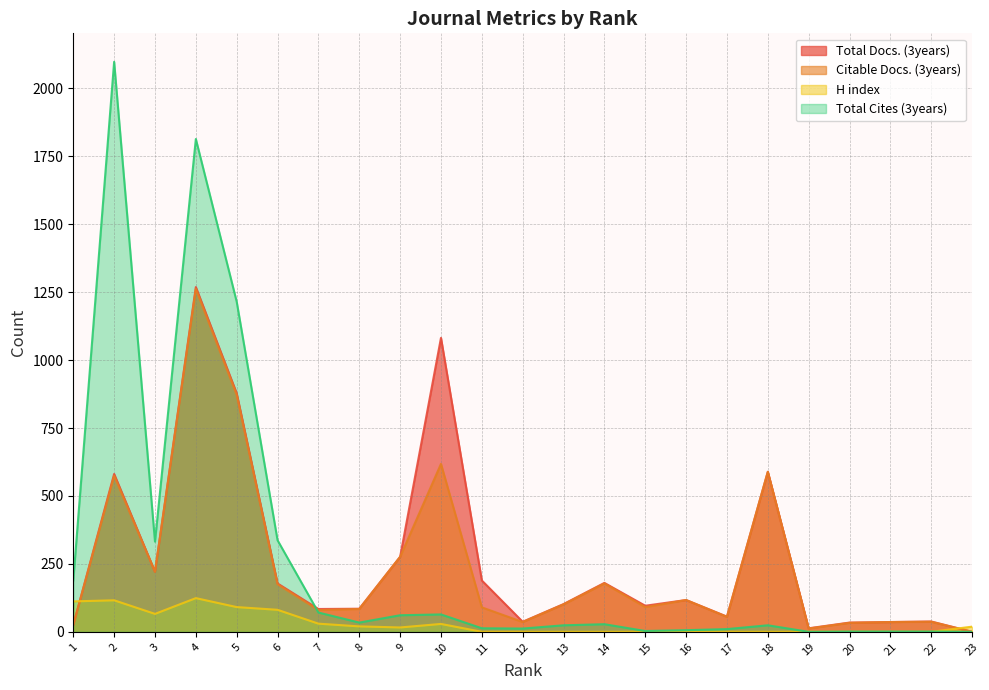

How many values in the Total Docs. (3years) series are below 102?

11